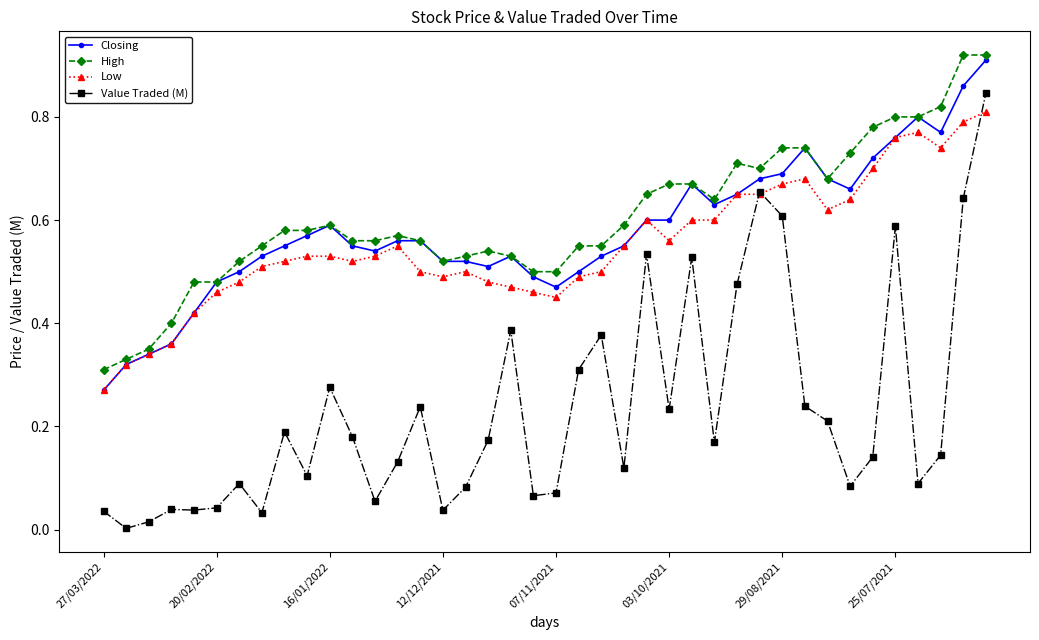

What are all the series names shown in the legend?

Closing, High, Low, Value Traded (M)